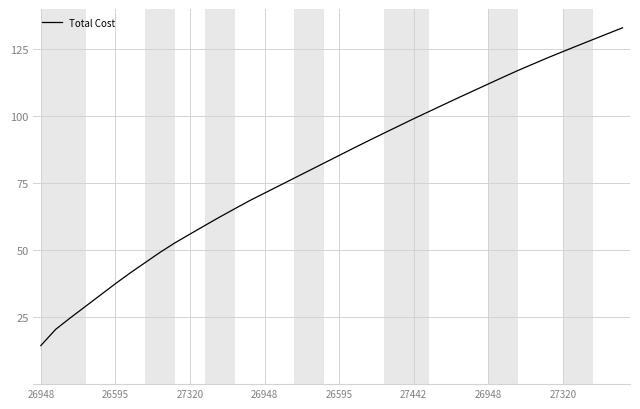

What is the difference between the maximum and minimum values?

118.6